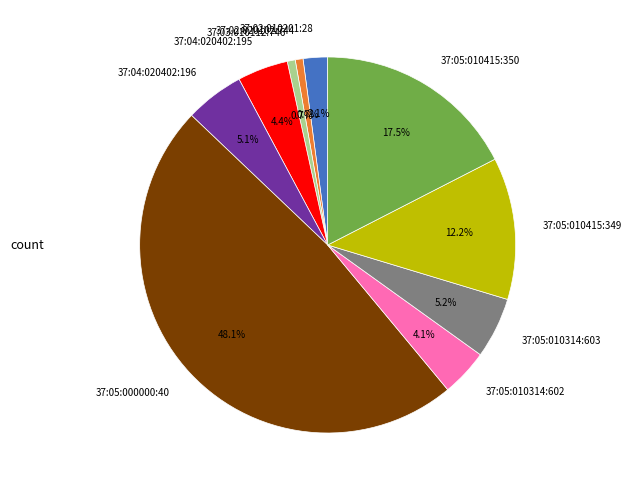

To the nearest percent, what is the difference between the 37:05:010314:602 and 37:02:020102:744 slice percentages?

3%